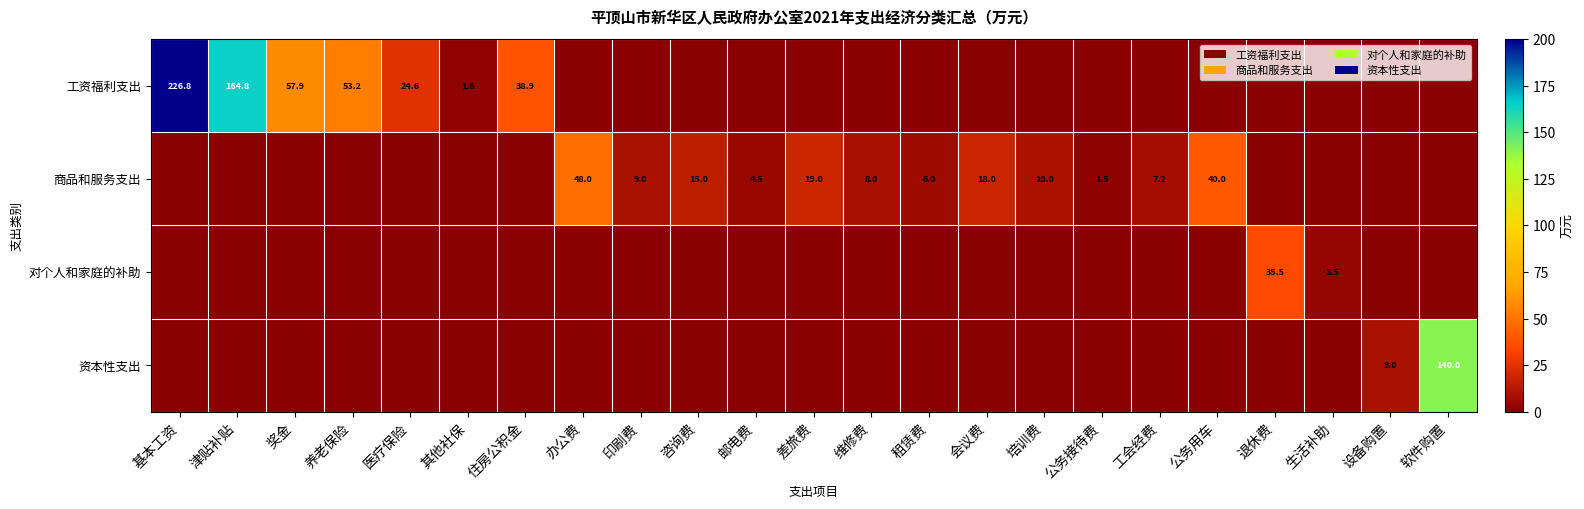

The 商品和服务支出 series shows 4.5 at 邮电费. True or false?

True